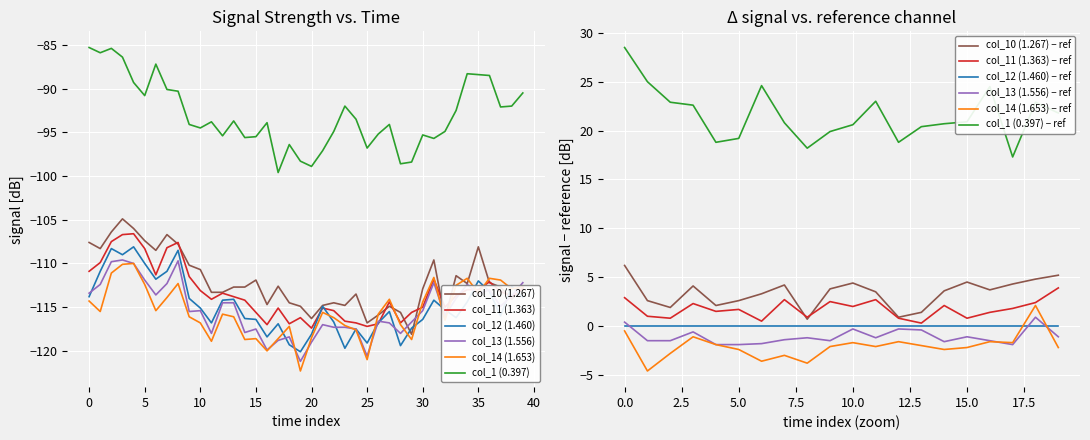

How many series are shown in this chart?

6